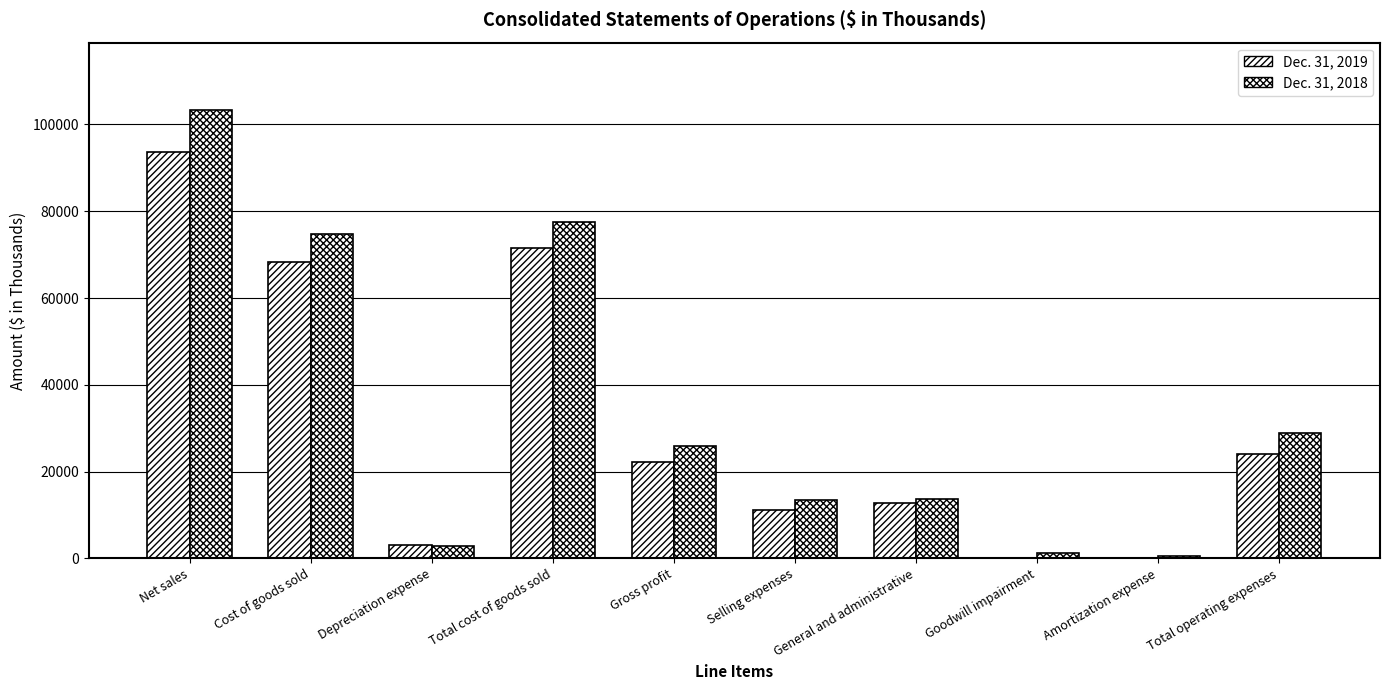

Does the chart contain stacked bars?

No